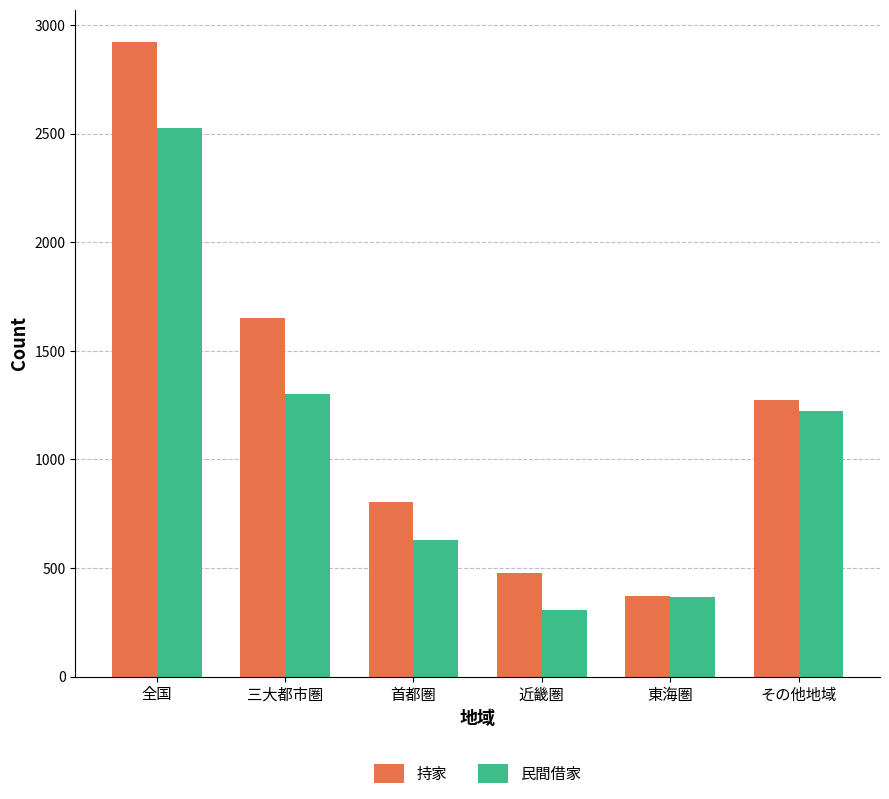

Which series has the widest spread of values?

持家